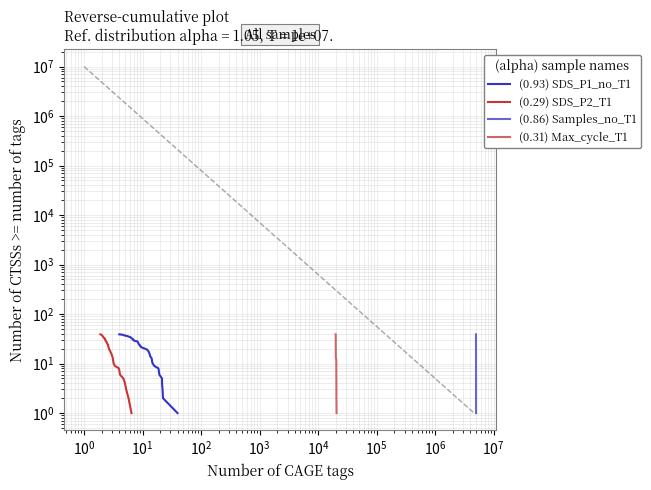

What is the value of the (0.86) Samples_no_T1 point at the 19th from the left?

19